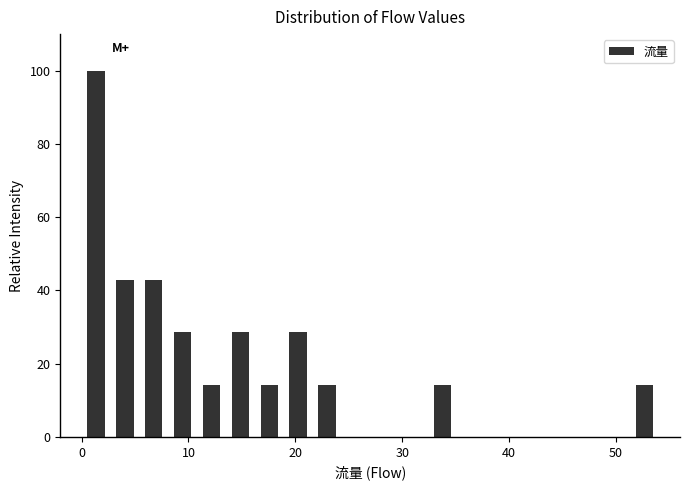

Read against the x-axis, roughly where is the centre of the tallest bar?

1